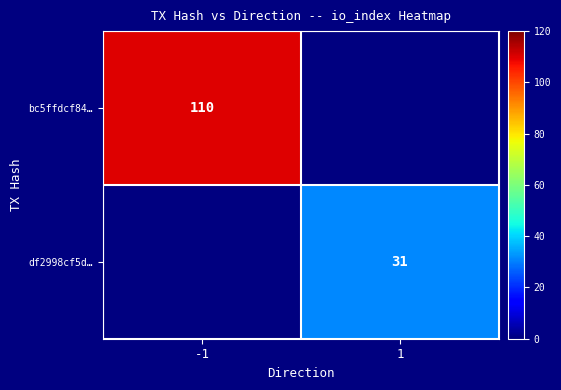

The df2998cf5d… series shows 14 at 1. True or false?

False